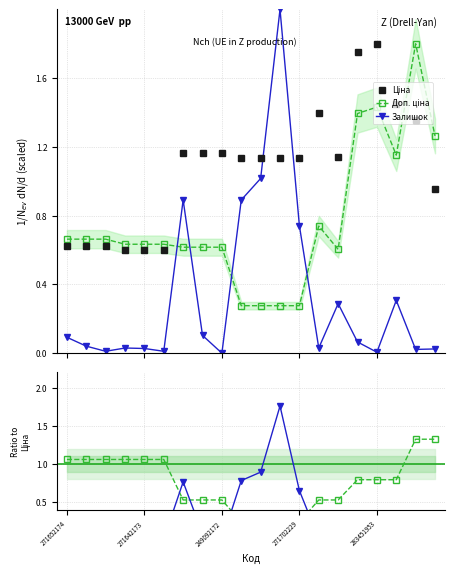

At how many categories does at least one series exceed 0?

20